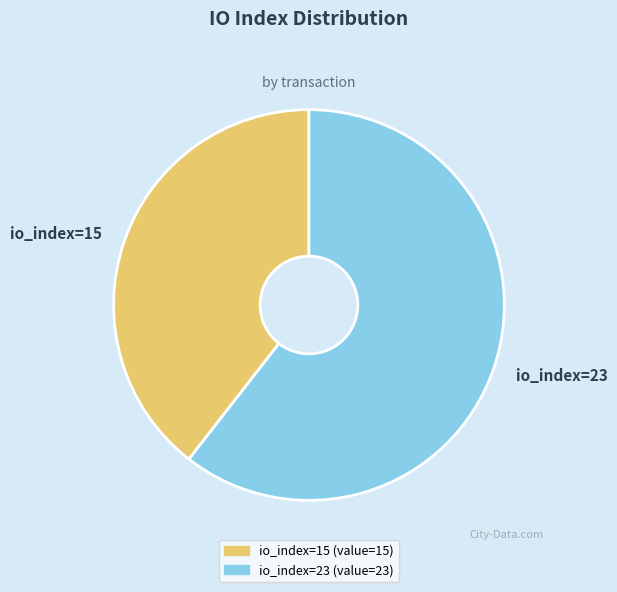

True or false: io_index=23 accounts for 61% of the total.

True